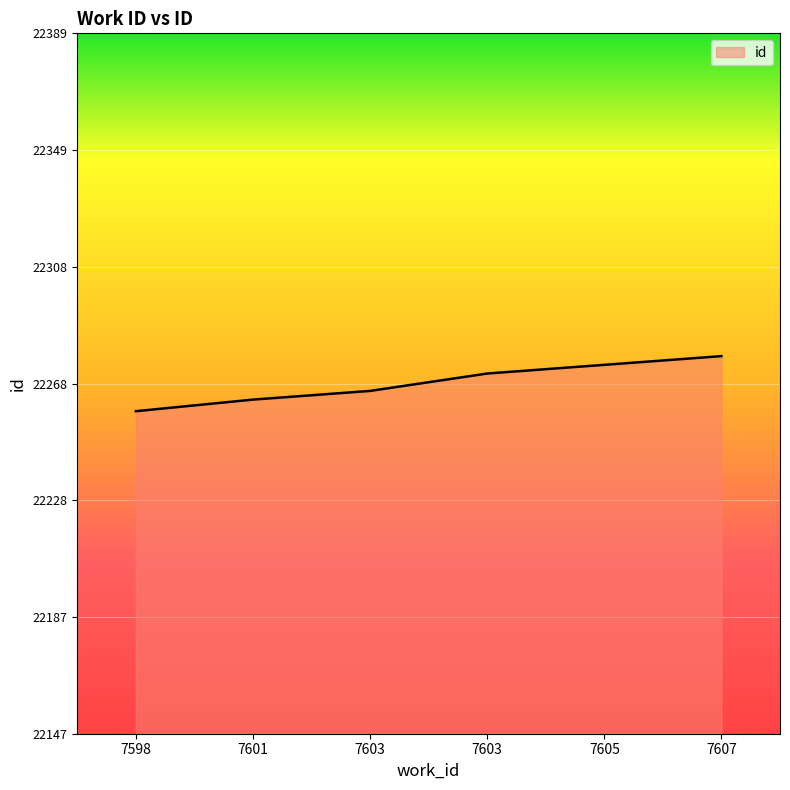

What is the difference between the values at 7605 and 7601?

12